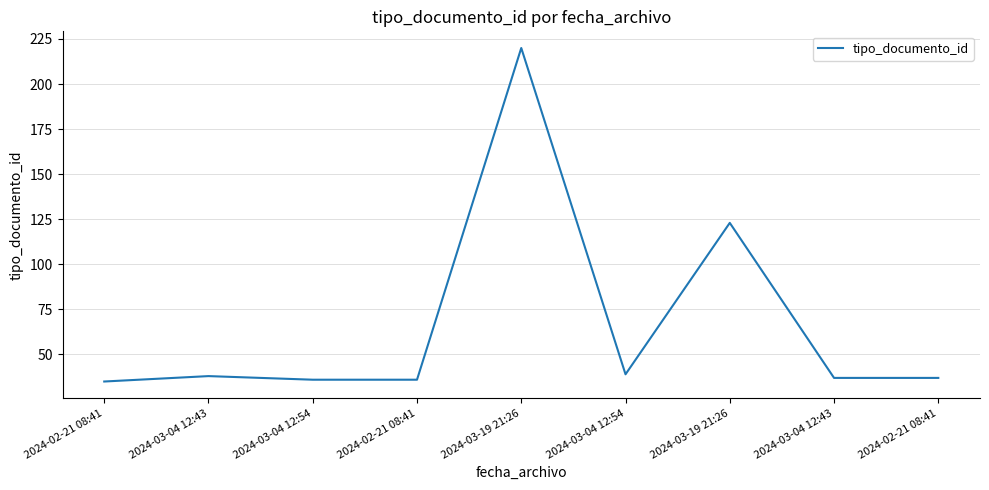

How many lines are shown in the chart?

1